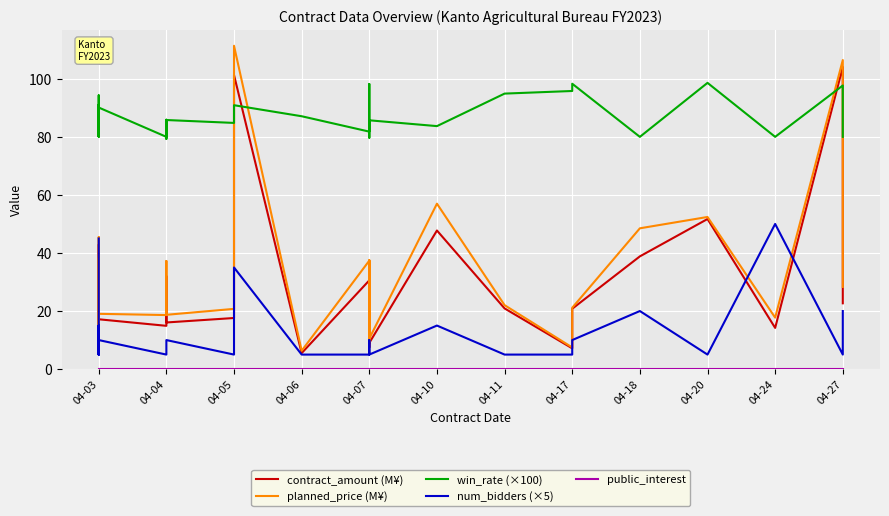

Is this an area chart (filled region under the line)?

No